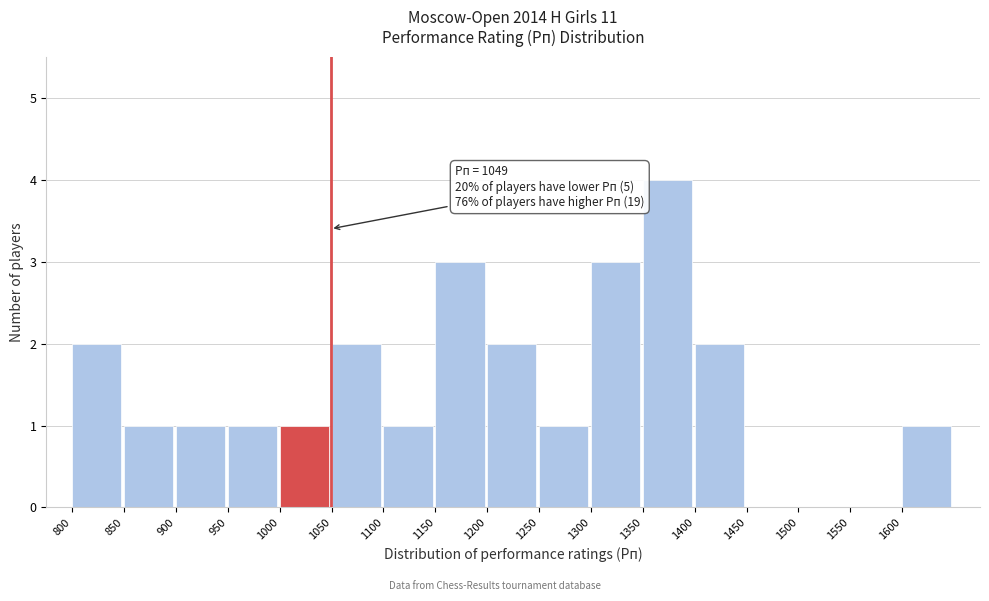

Over which range of the x-axis is the bar tallest?

1350 to 1400